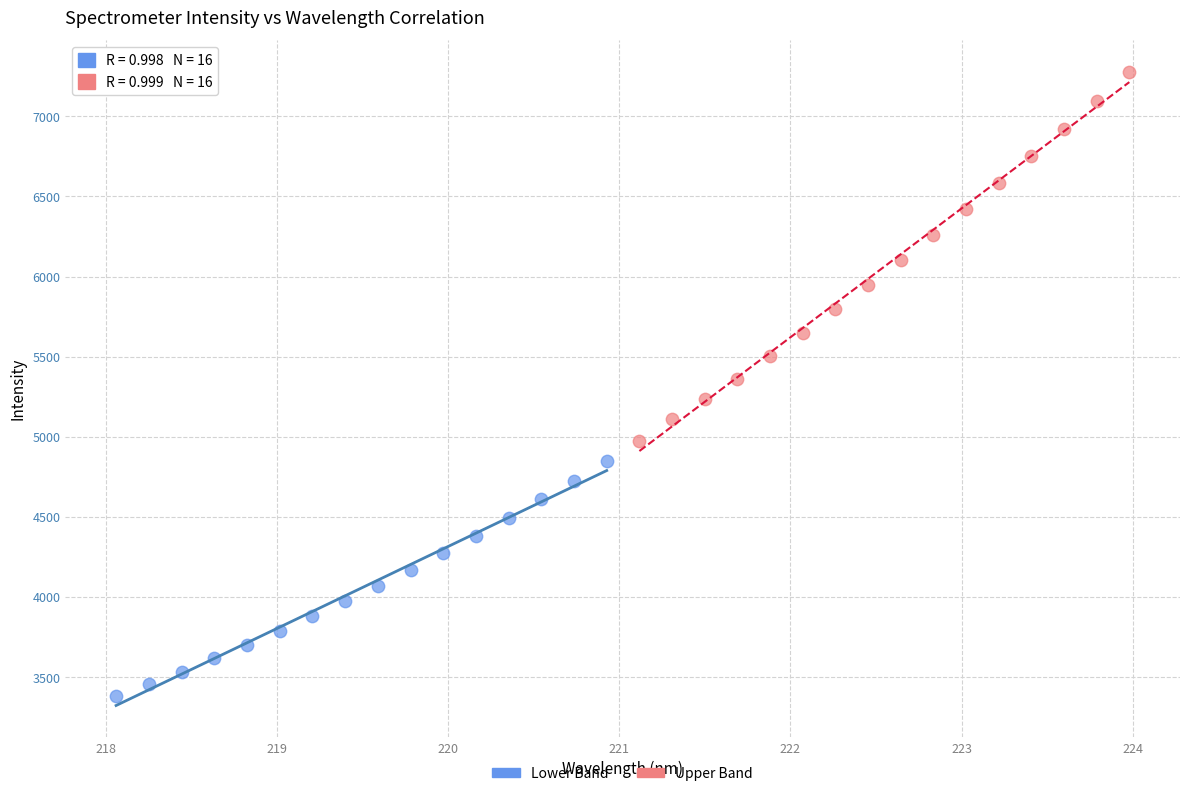

Which series reaches the minimum Y coordinate?

Lower Band